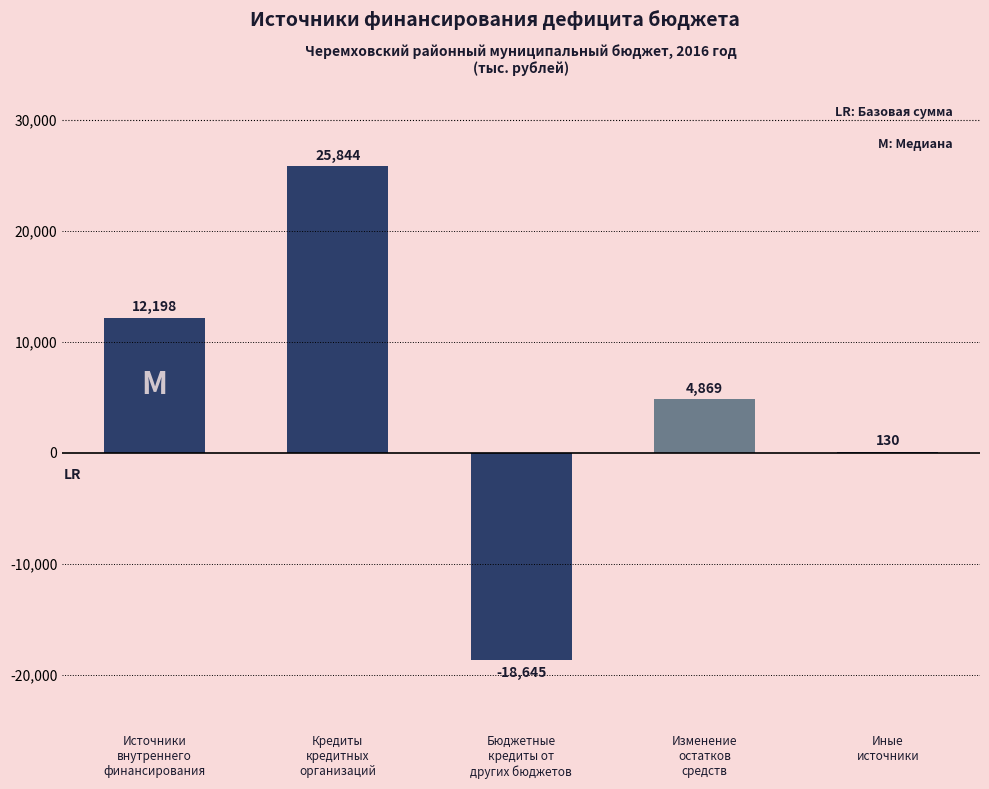

Which has a higher value, Кредиты
кредитных
организаций or Изменение
остатков
средств?

Кредиты
кредитных
организаций